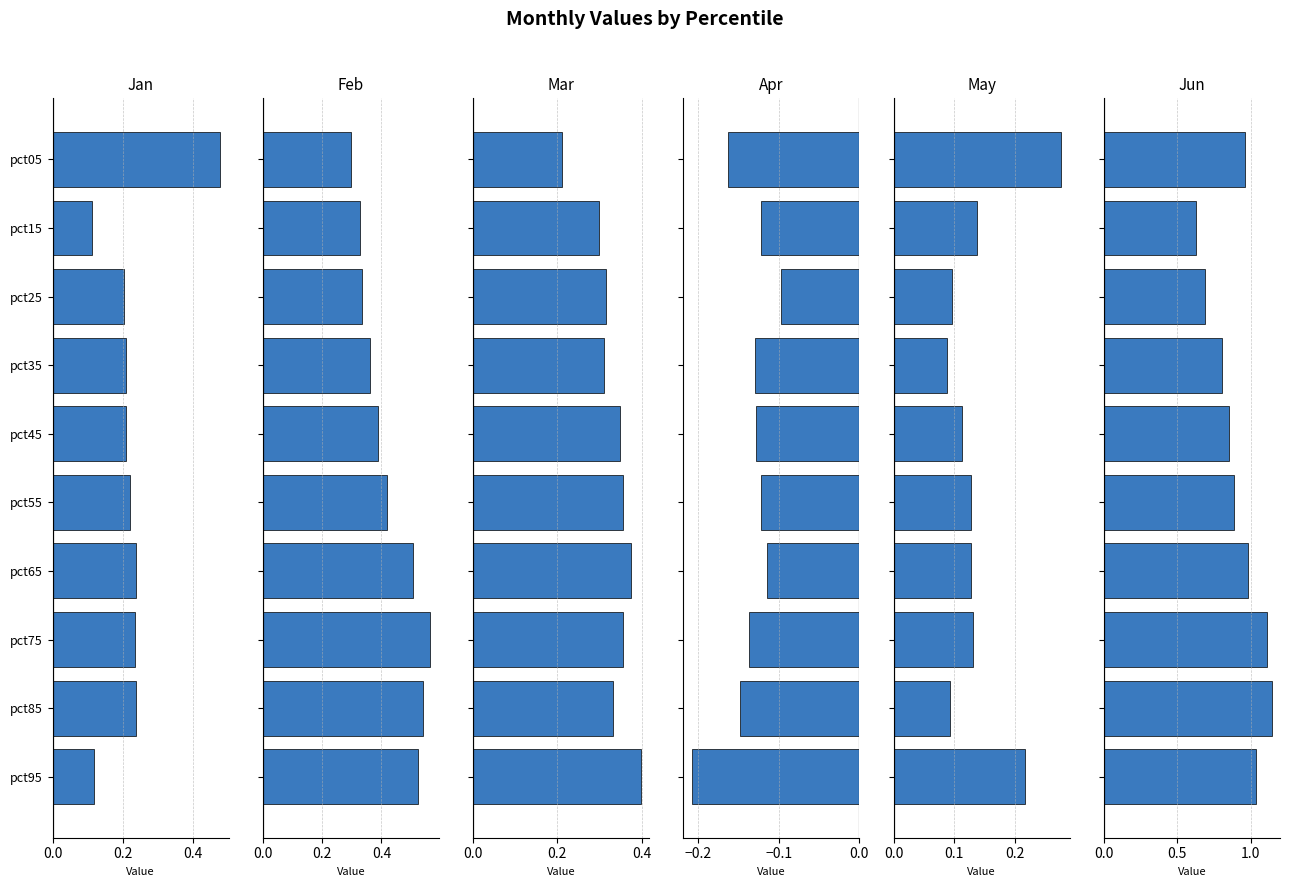

The value of Apr at 8 is -0.1. True or false?

True